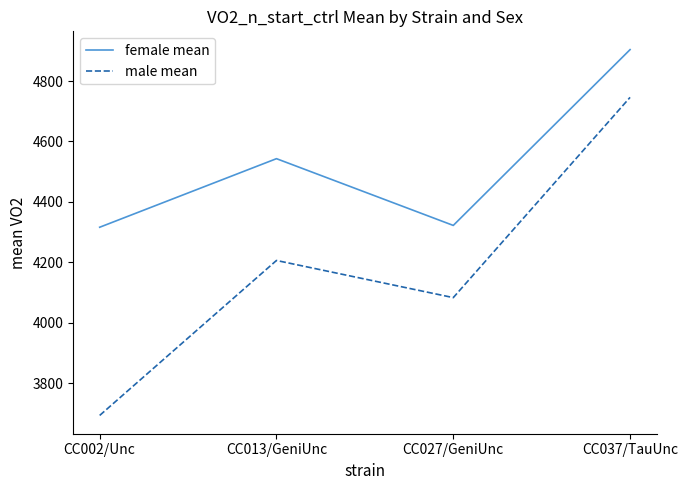

At CC037/TauUnc, list the series in order from largest to smallest.

female mean, male mean